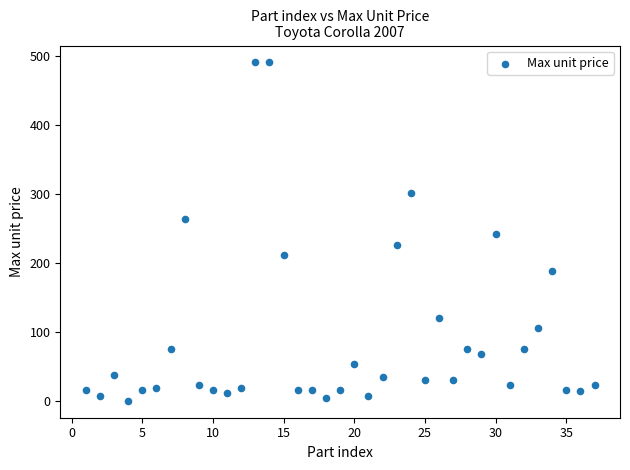

What is the range of Y values (max minus min)?

490.3